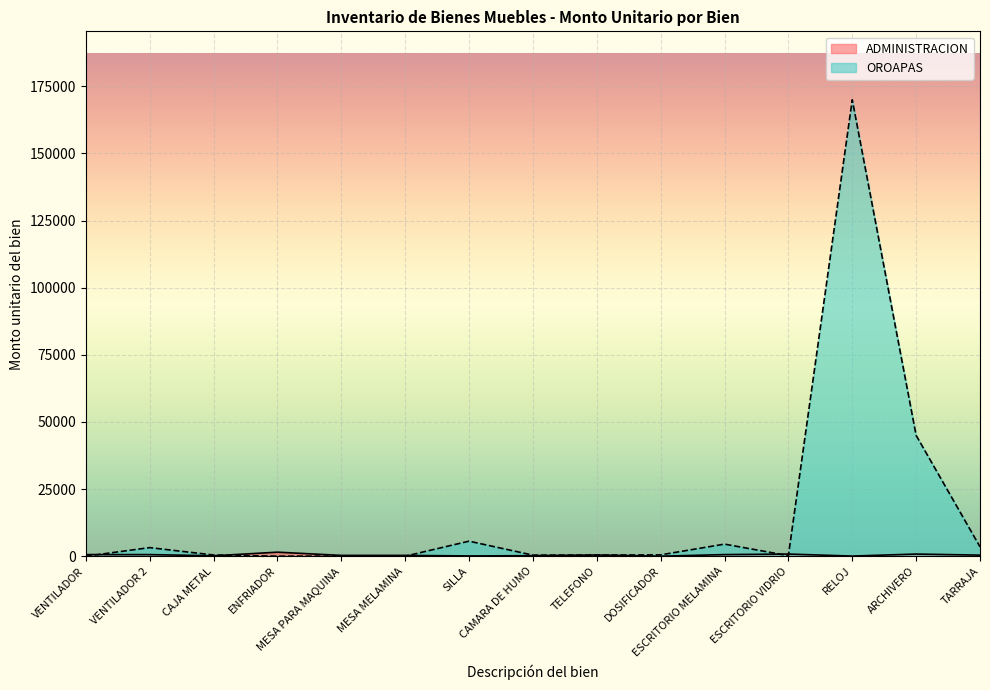

At which category does the chart reach its peak across all series?

RELOJ